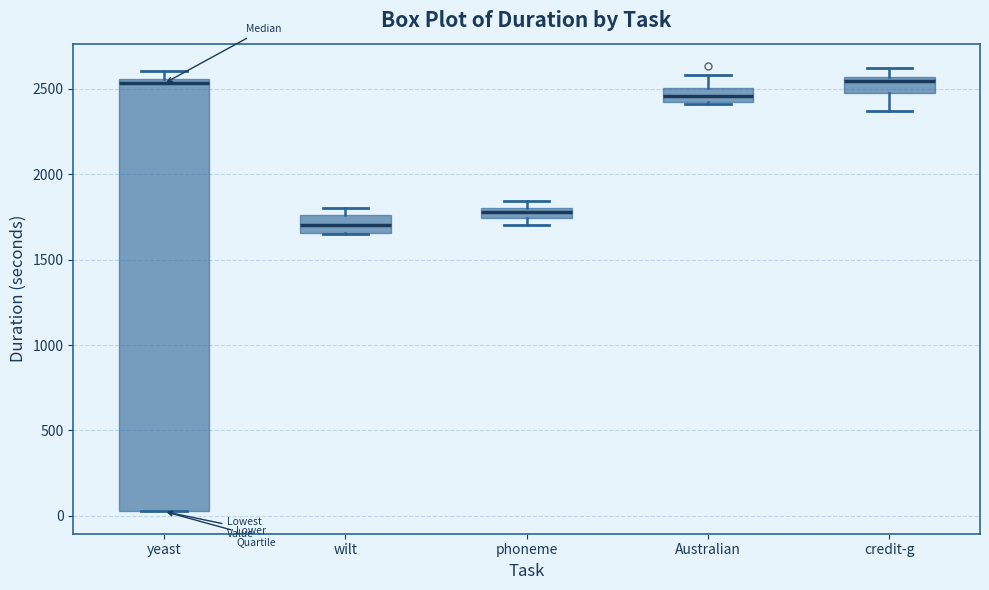

Where is the upper edge of the box for phoneme on the y-axis? The values are not printed on the chart, so give them approximately, as read against the axis.

1800